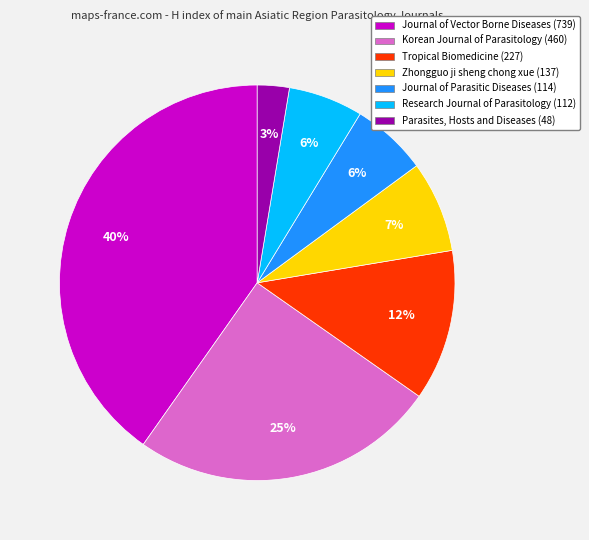

Which category has the biggest portion of the pie?

Journal of Vector Borne Diseases